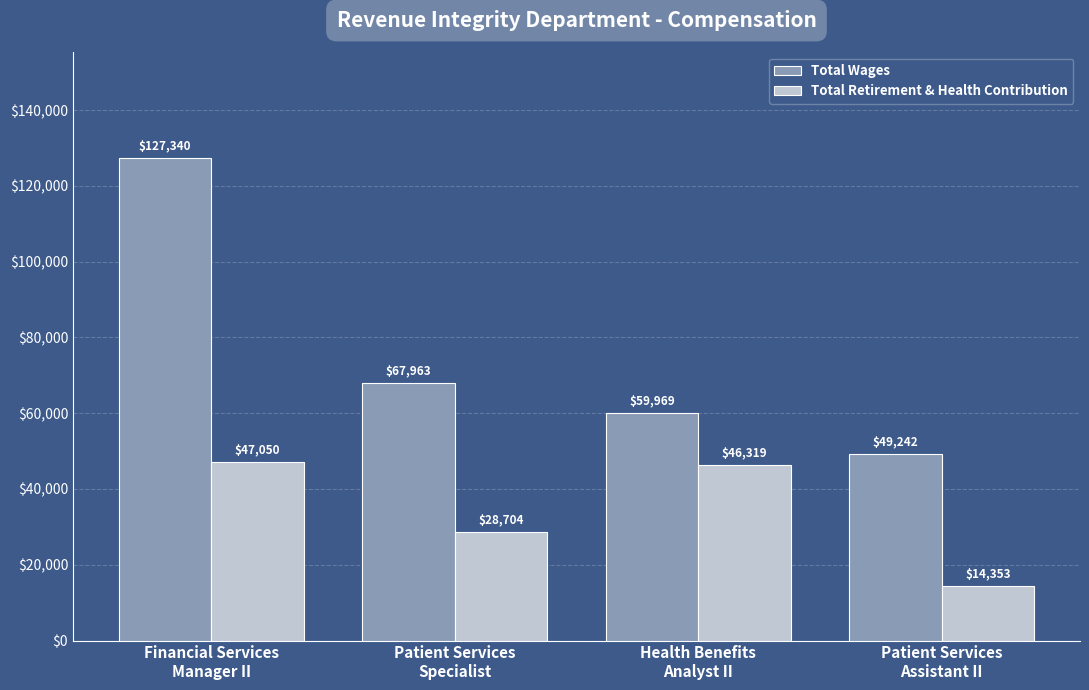

Where is Total Wages nearest to the value 88291?

Patient Services
Specialist